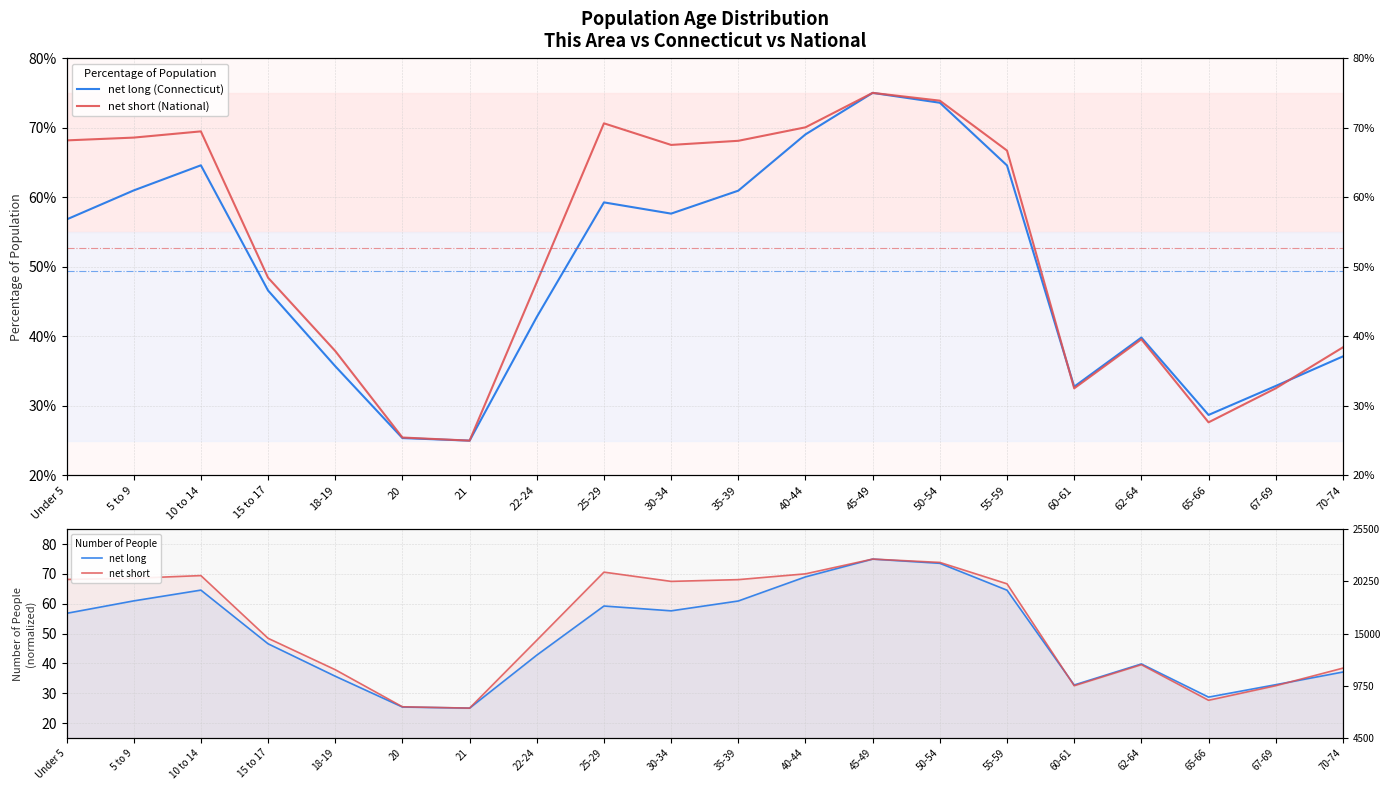

The value of net long at 21 is 39.8. True or false?

False